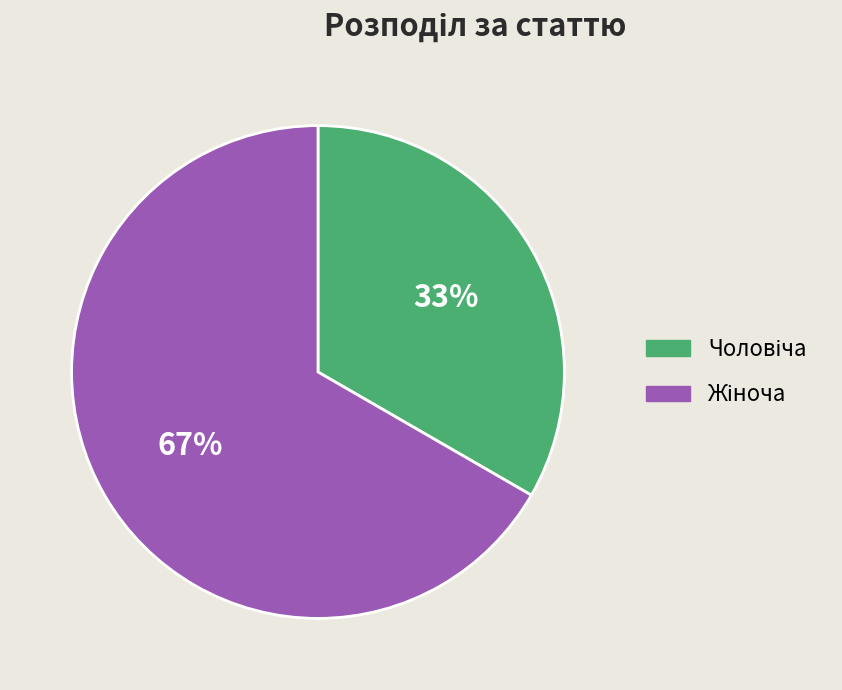

To the nearest percent, what is the average slice percentage?

50%